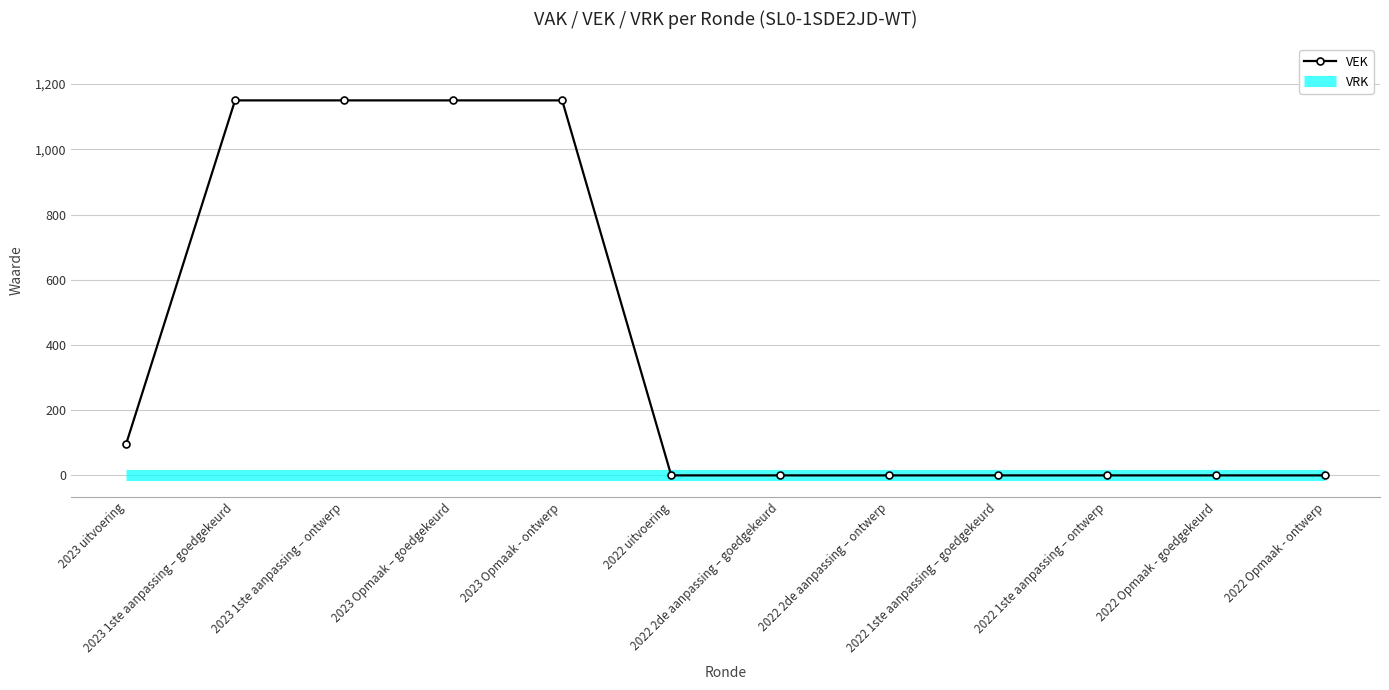

Which series has the widest spread of values?

VEK